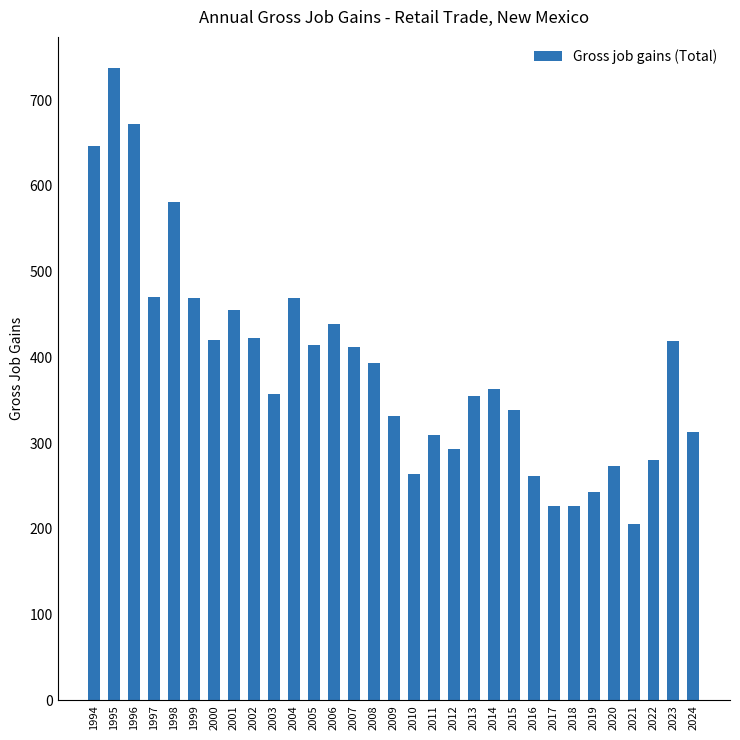

What is the minimum value shown in the chart?

206